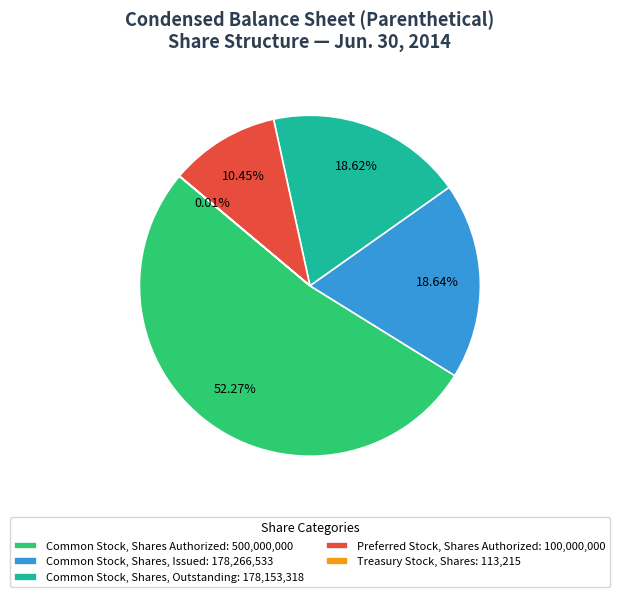

Between Preferred Stock, Shares Authorized: 100,000,000 and Common Stock, Shares, Issued: 178,266,533, which is larger?

Common Stock, Shares, Issued: 178,266,533